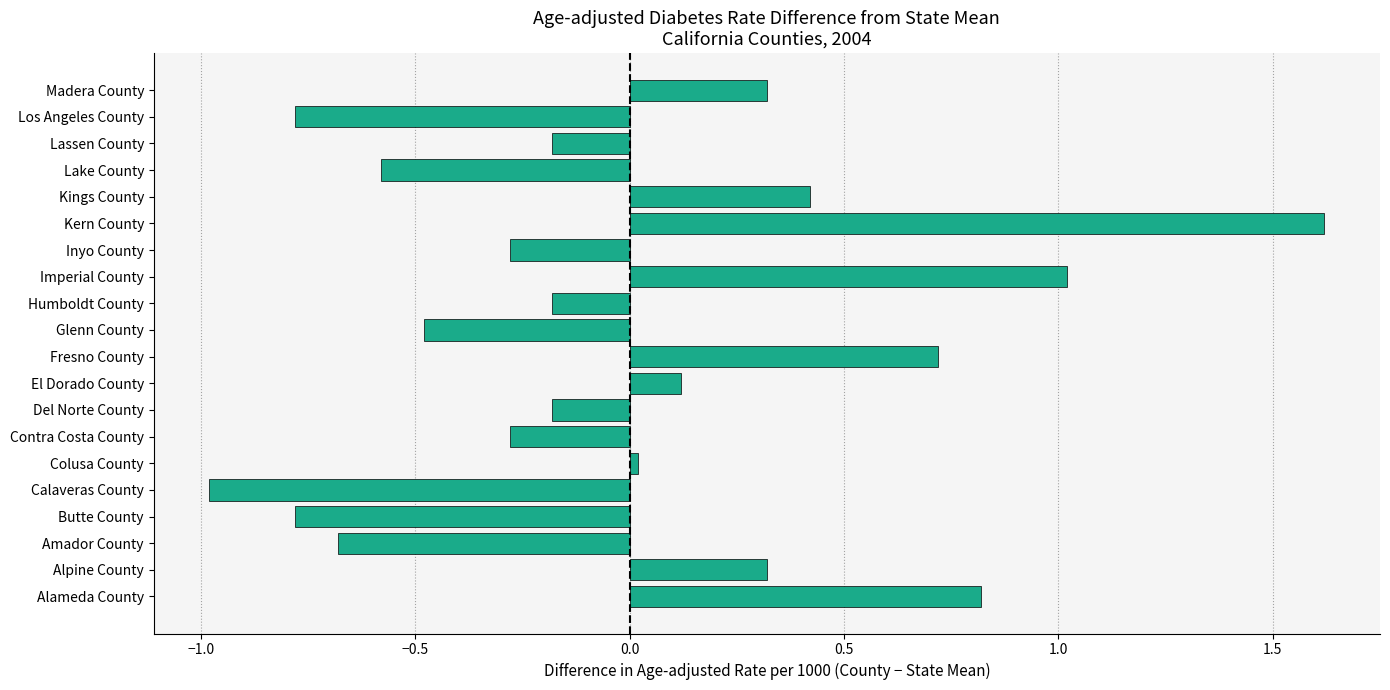

How many bars are there in total?

20